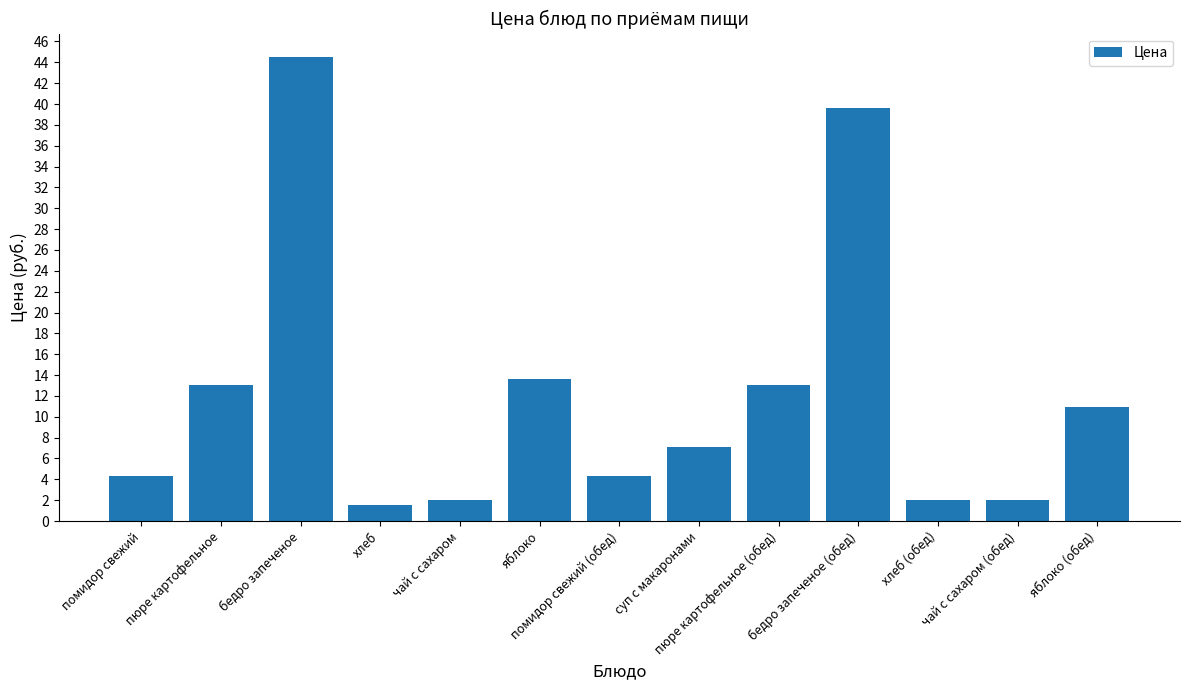

What is the sum of all values?

158.1